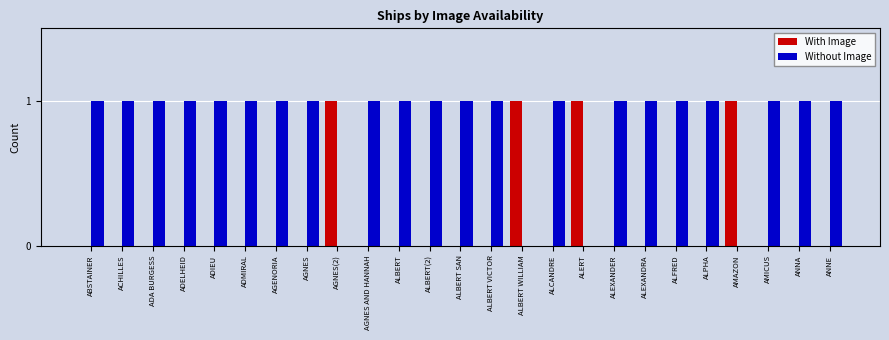

The With Image series shows 0 at ANNA. True or false?

True